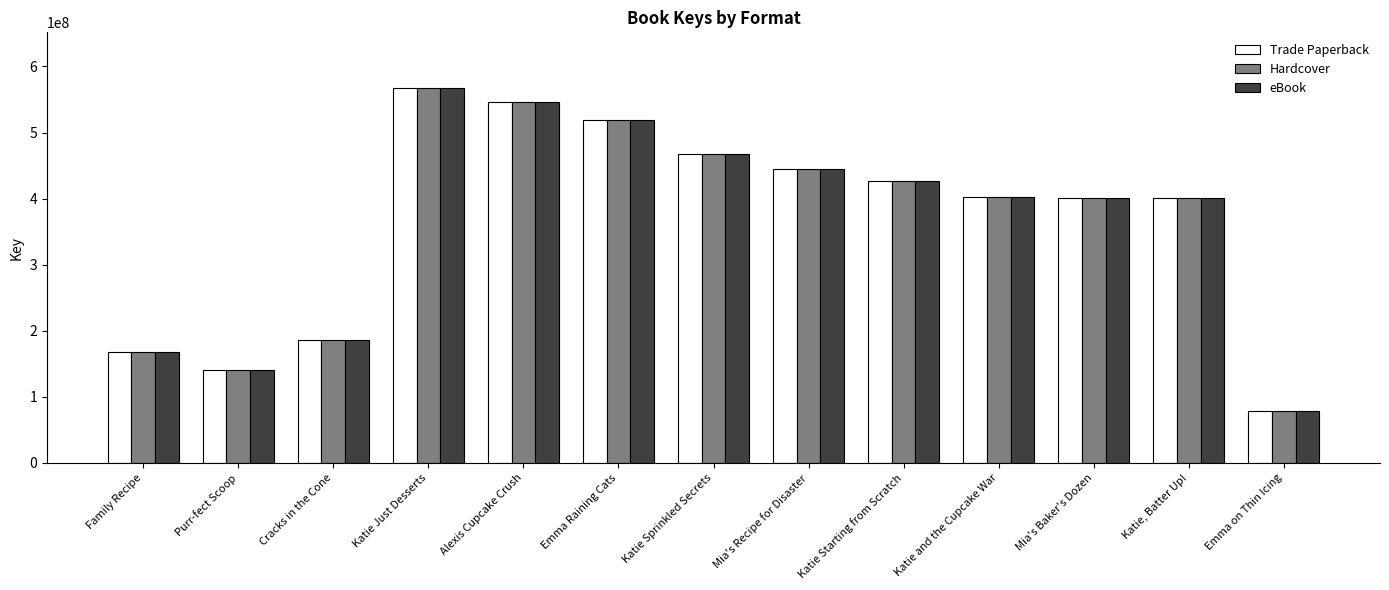

What is the minimum value shown in the chart?

78666085